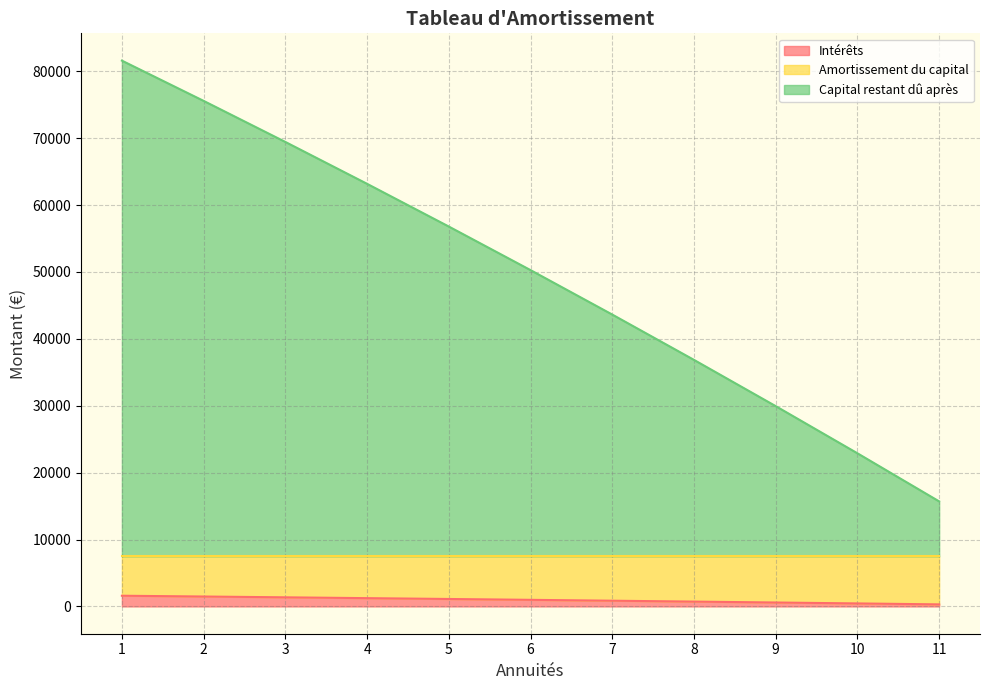

What is the value of the Amortissement du capital point at the 10th from the left?

22896.6